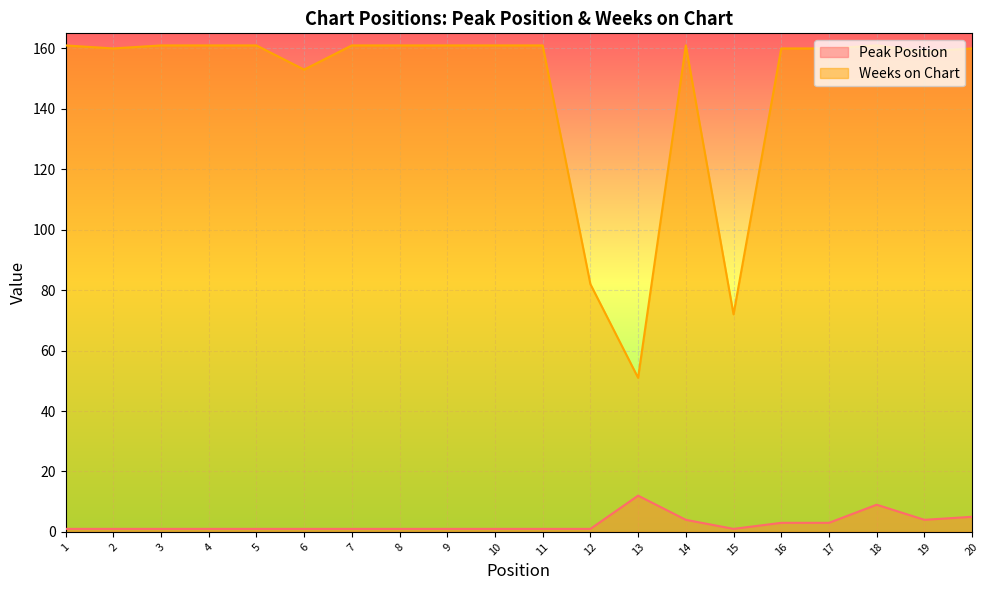

What are all the series names shown in the legend?

Peak Position, Weeks on Chart